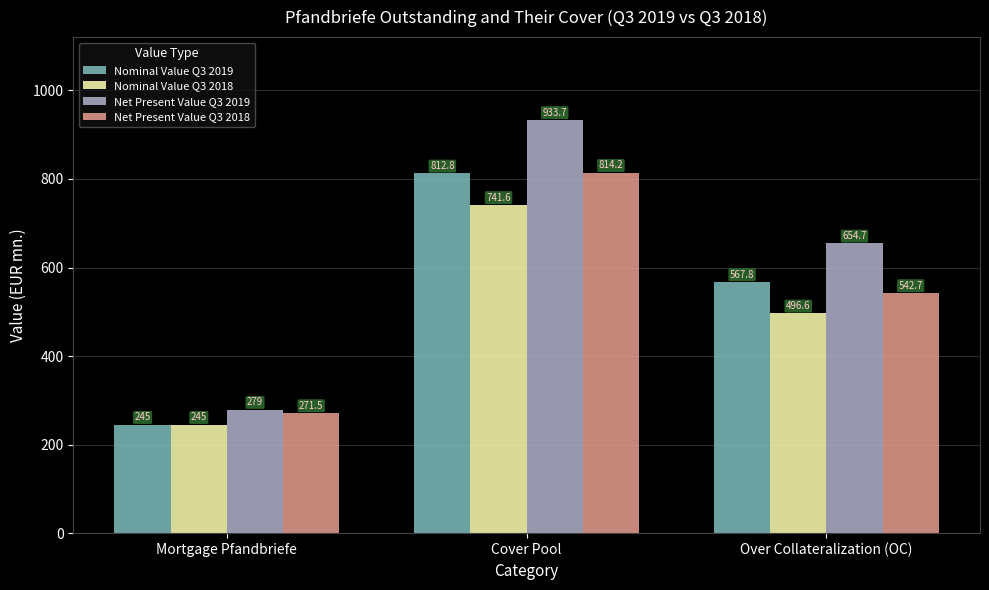

The Net Present Value Q3 2019 series shows 933.7 at Cover Pool. True or false?

True